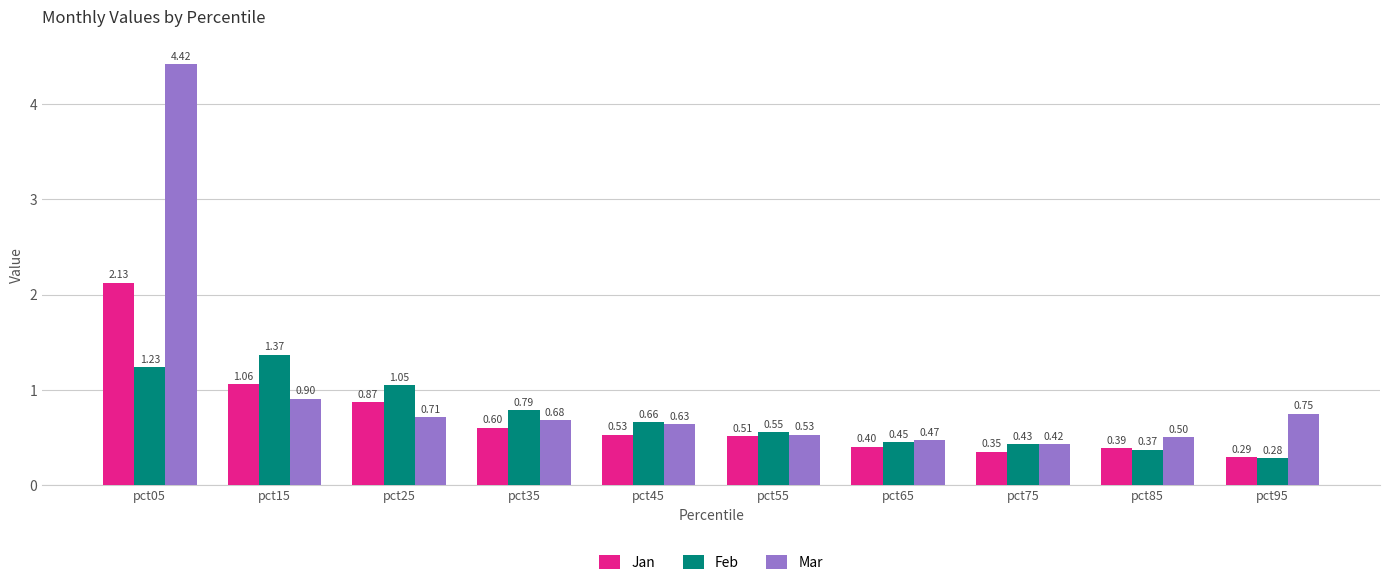

At pct45, list the series in order from largest to smallest.

Feb, Mar, Jan